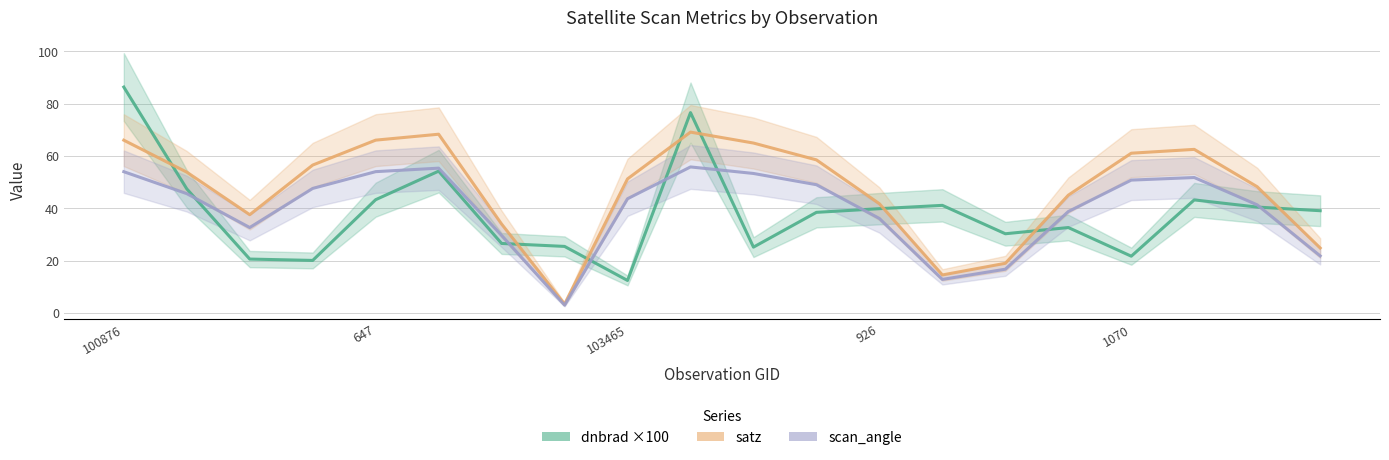

What is the maximum value shown in the chart?

86.4